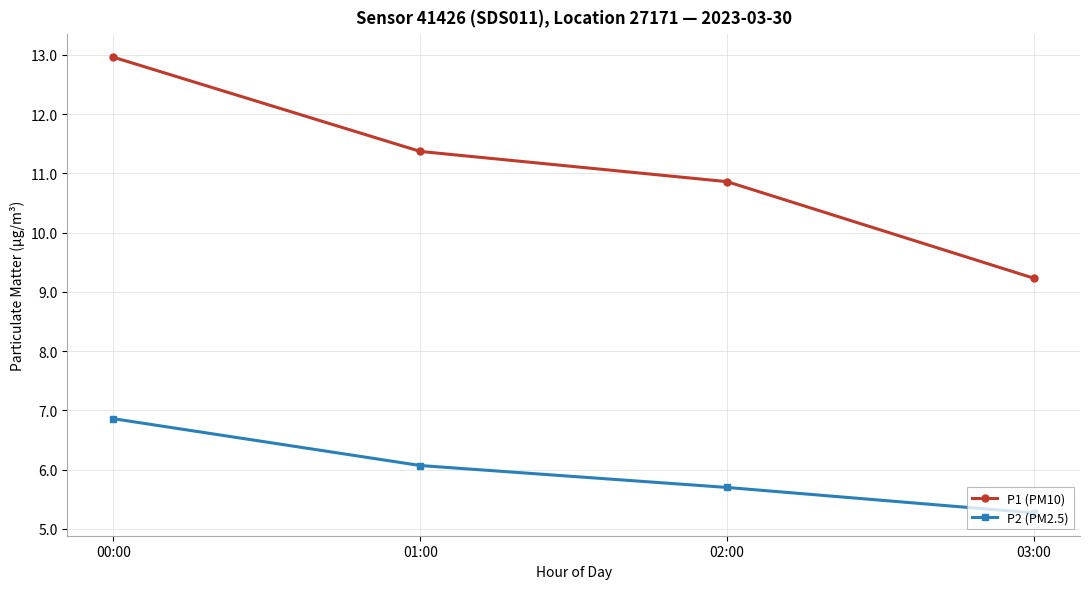

True or false: P2 (PM2.5) has more than 1 points higher than both neighbors.

False